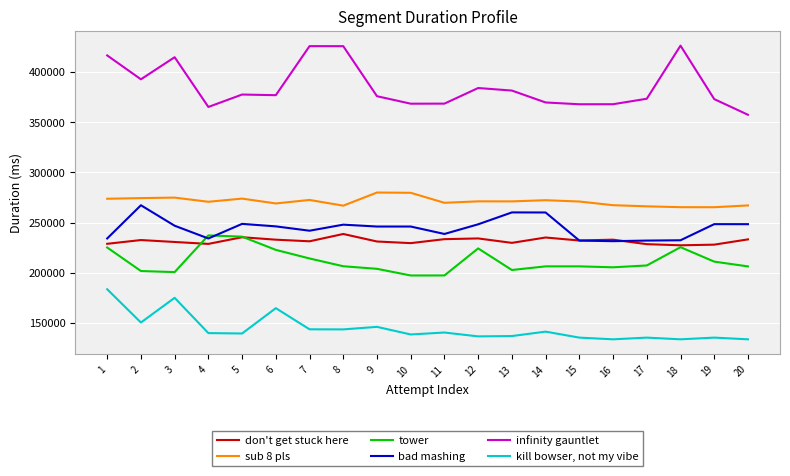

List the series in order of their peak value, highest first.

infinity gauntlet, sub 8 pls, bad mashing, don't get stuck here, tower, kill bowser, not my vibe